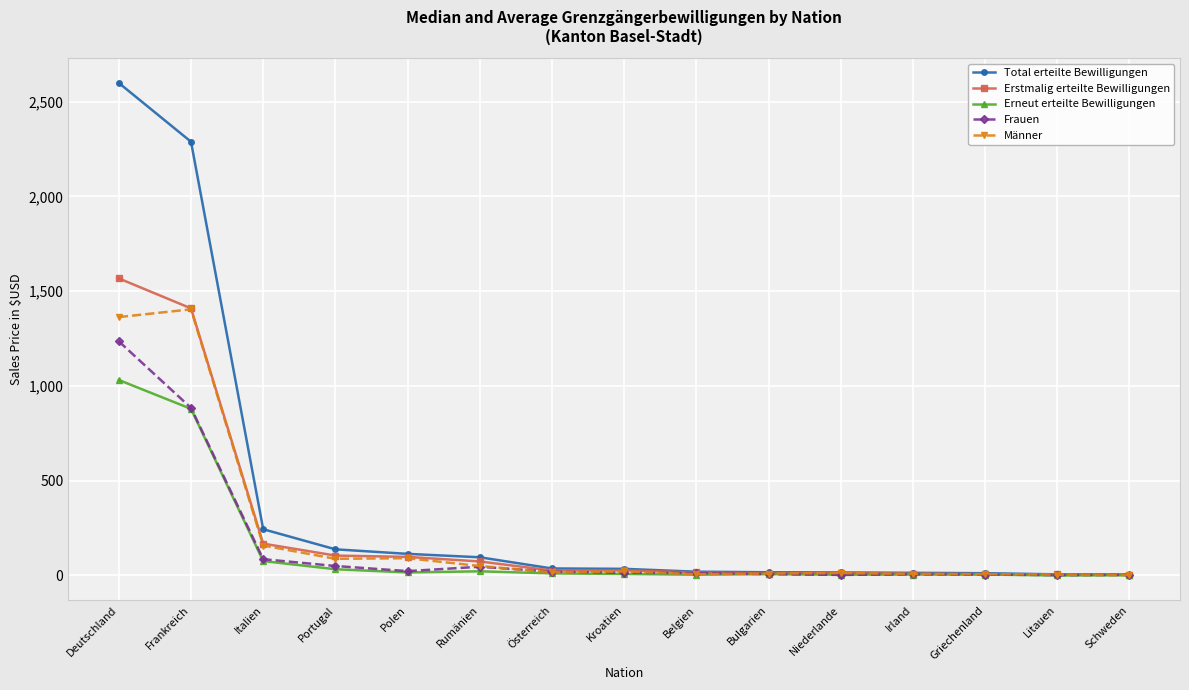

In Erstmalig erteilte Bewilligungen, how many points are lower than both neighbors (excluding endpoints)?

2